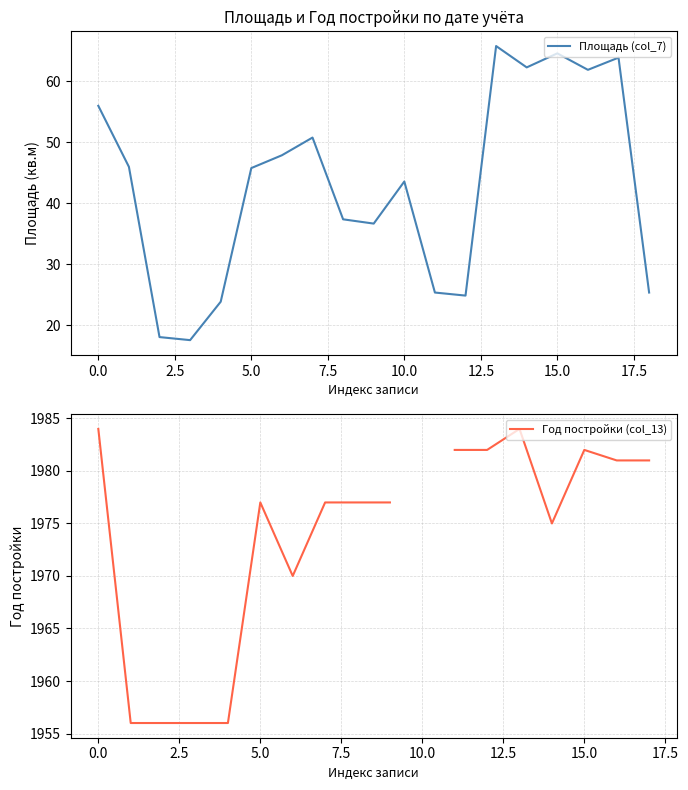

What is the difference between the maximum and second lowest values in the Площадь (col_7) series?

47.7